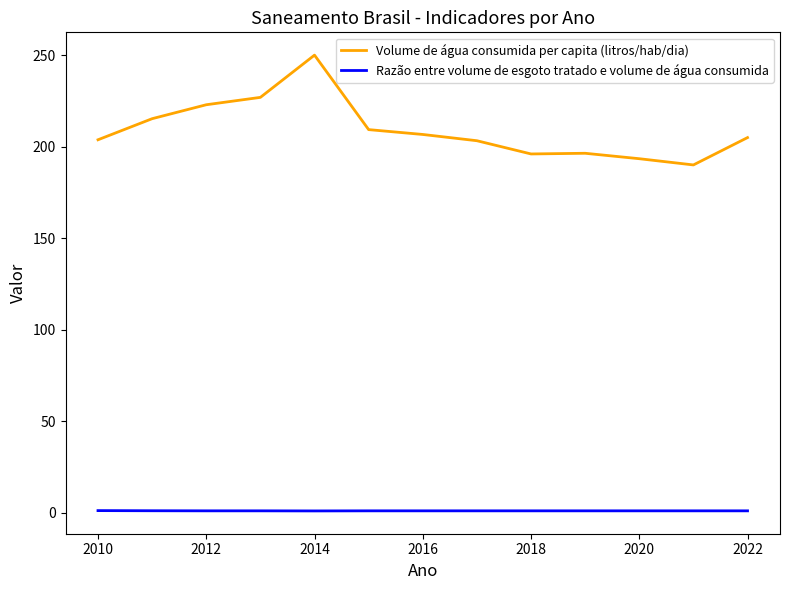

What is the difference between the maximum and minimum values in the Volume de água consumida per capita (litros/hab/dia) series?

60.0